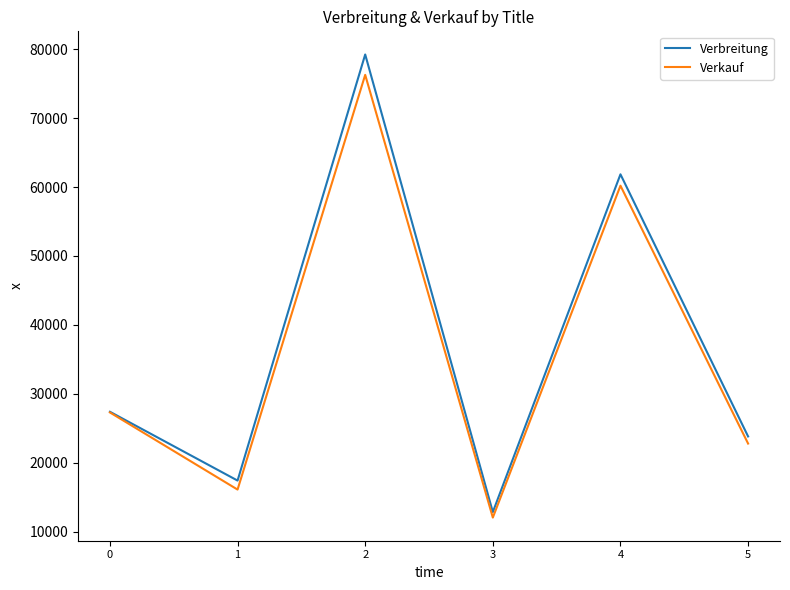

At which label does Verkauf reach its peak?

2